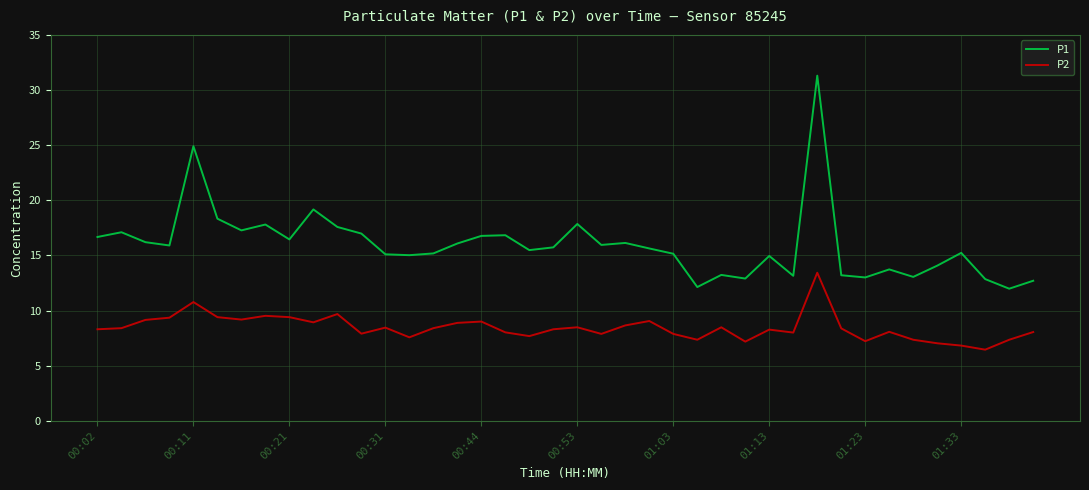

What is the smallest value displayed?

6.5